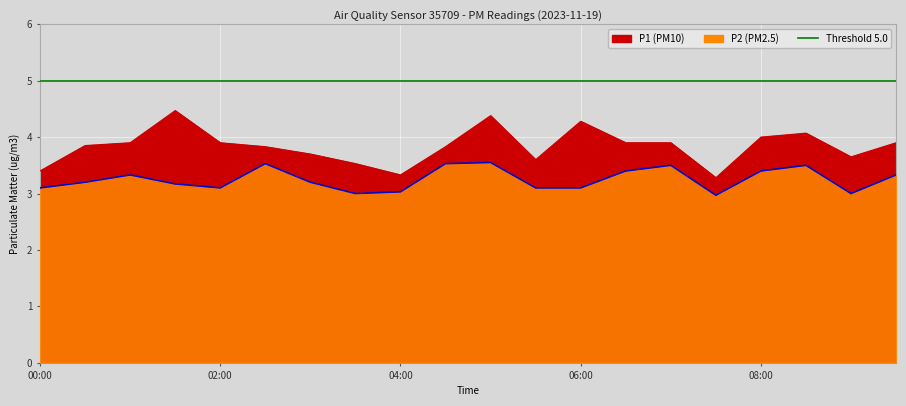

At which label does P1 reach its peak?

01:30